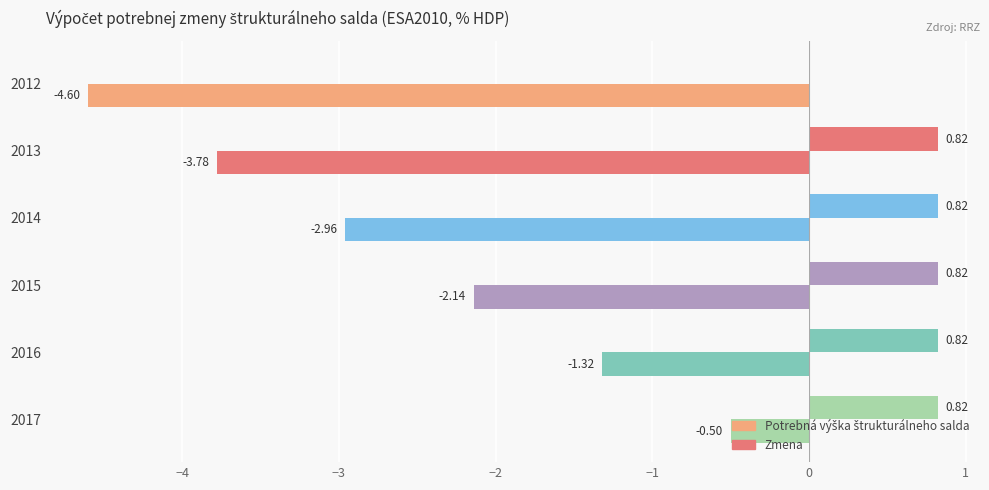

How many categories are shown in the chart?

6